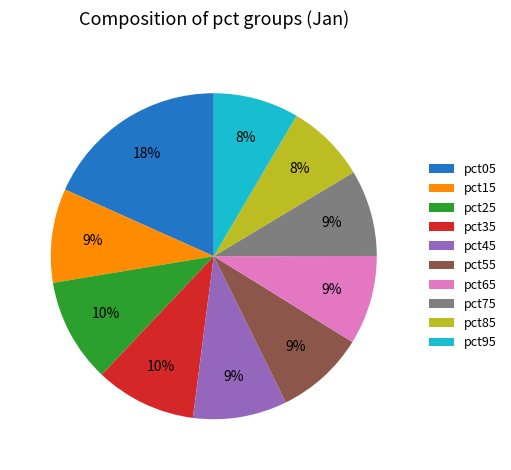

How many segments does this pie chart have?

10